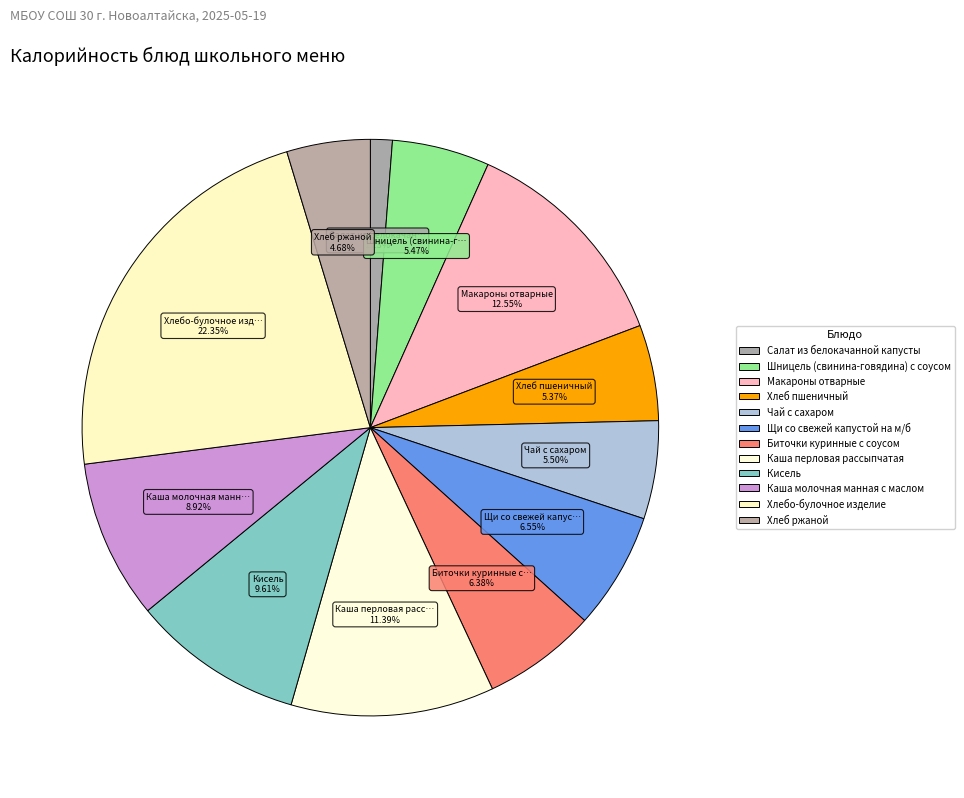

Is it true that Хлебо-булочное изделие is 14% of the pie?

False